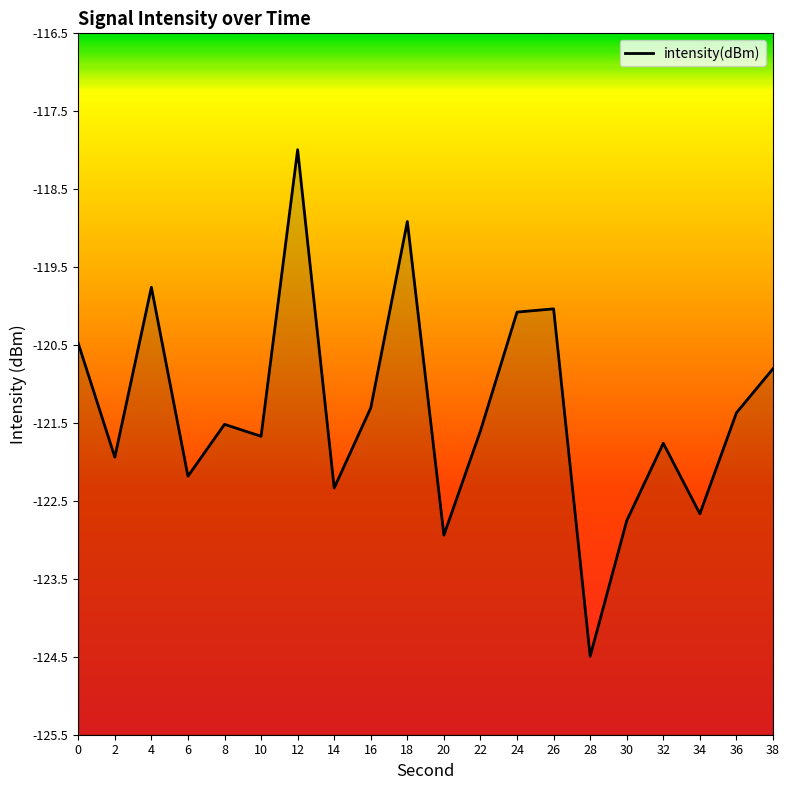

Is this an area chart (filled region under the line)?

No